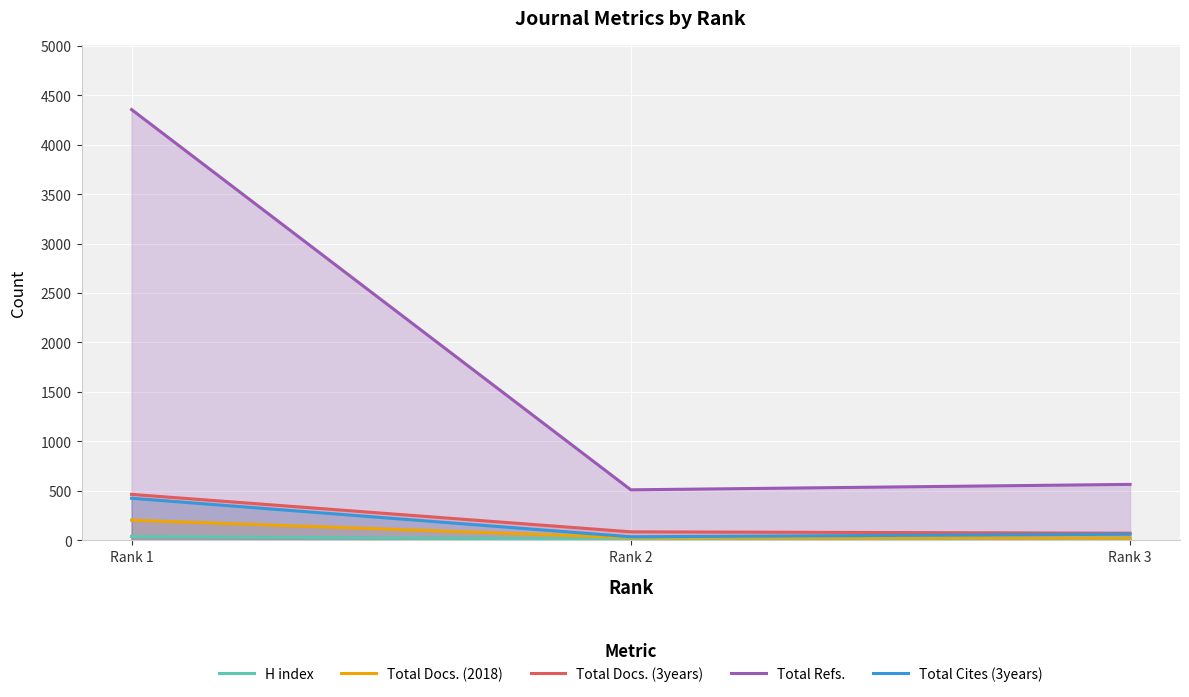

What is the approximate value of Total Cites (3years) at Rank 1?

424